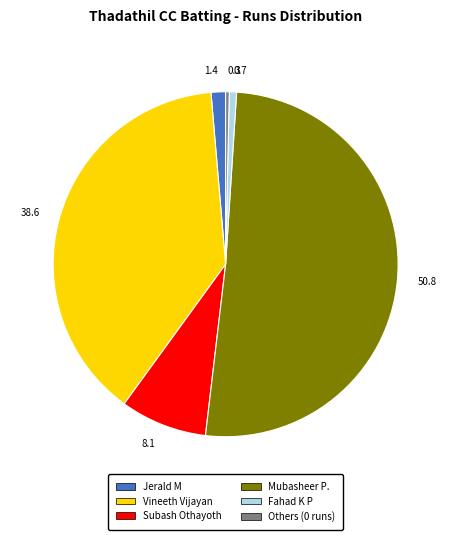

Count the number of slices in the pie.

6